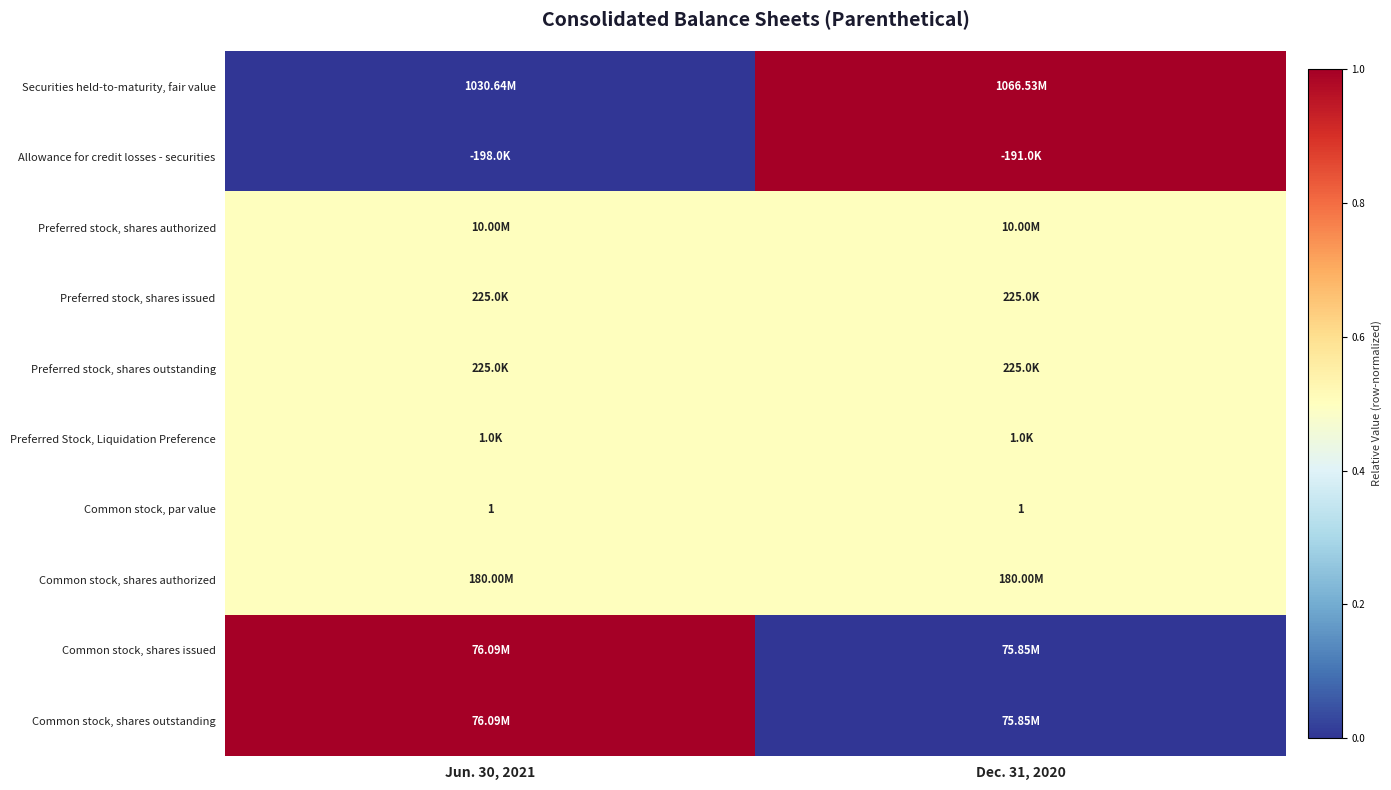

What is the sum of the Common stock, par value values at Dec. 31, 2020 and Jun. 30, 2021?

2.0